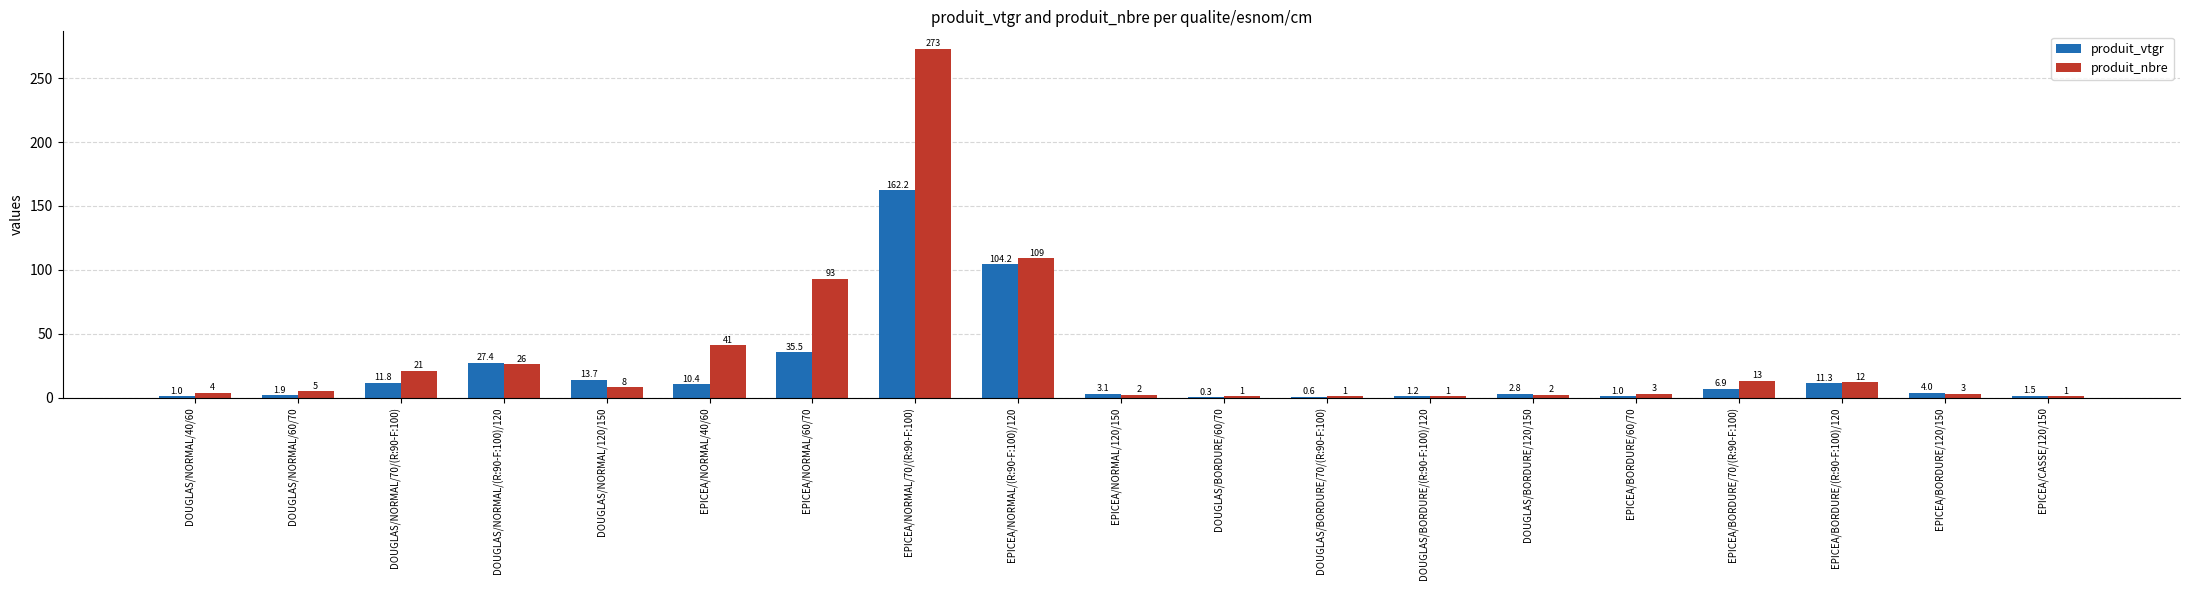

What is the maximum value for produit_nbre?

273.0